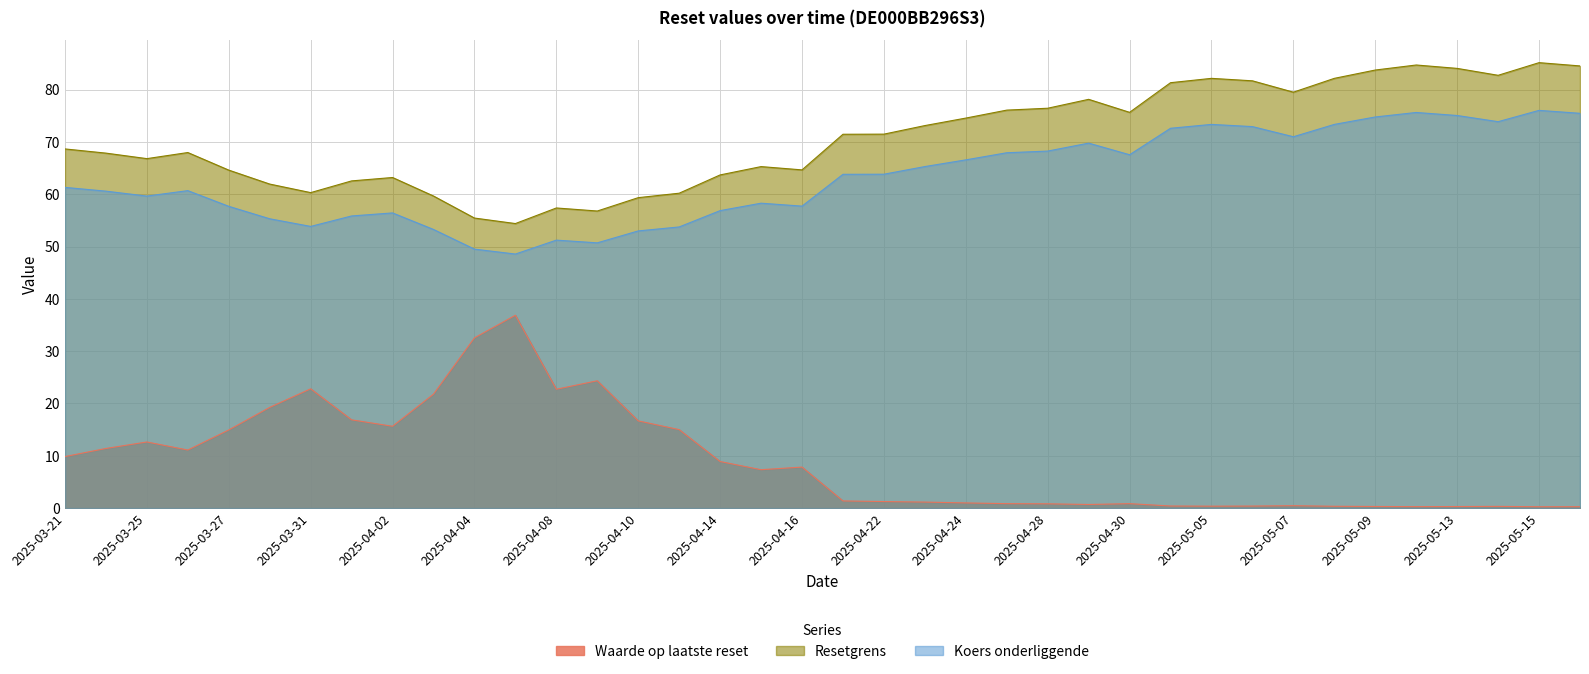

What is the sum of all Koers onderliggende values?

2401.0